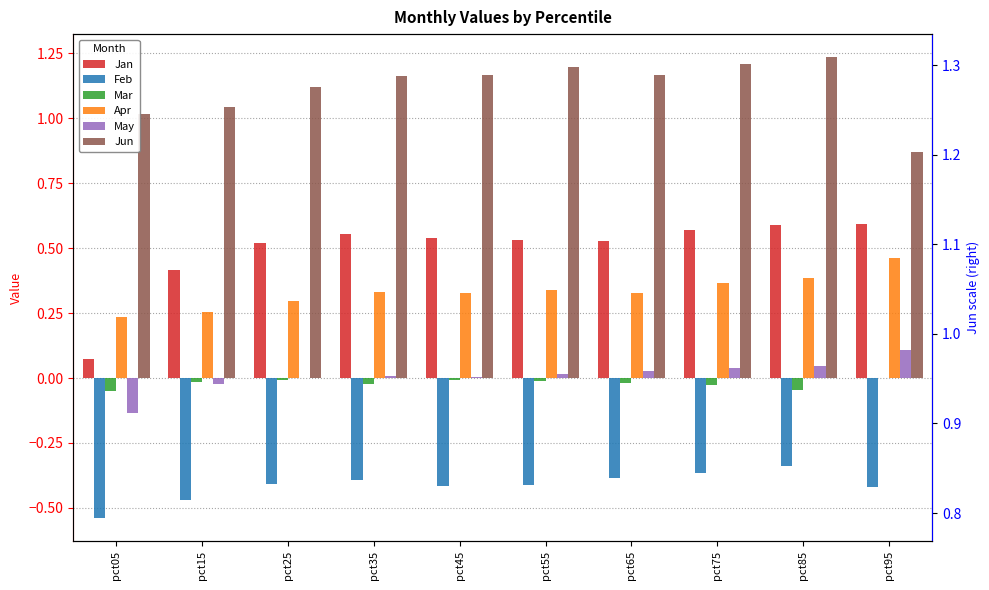

At which category is the sum across all series the highest?

pct85